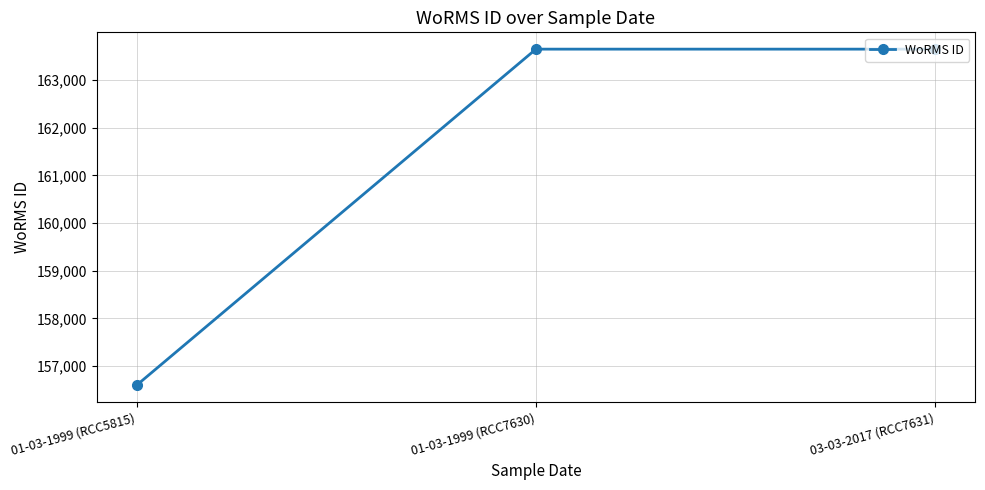

Reading right to left, extract all data points from this chart.

163646	163646	156598